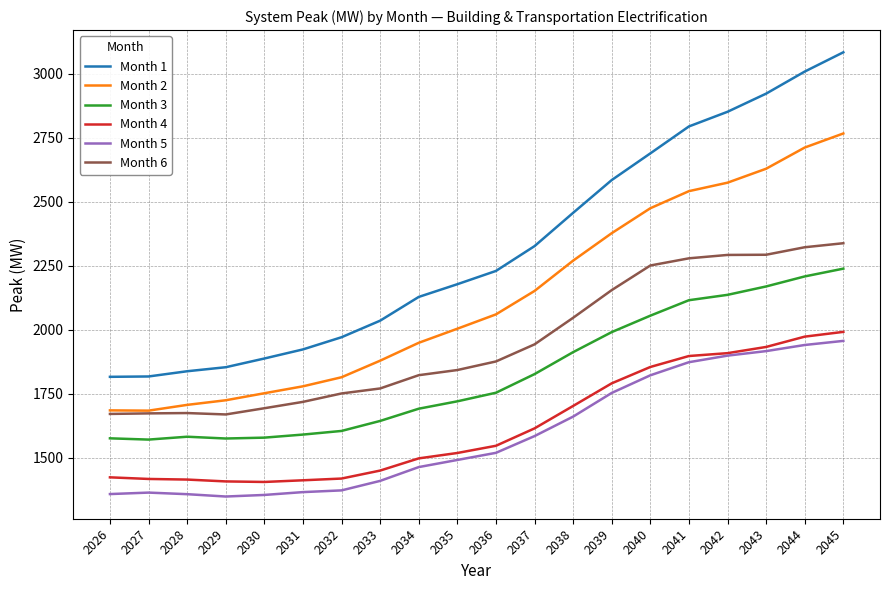

Is the value of Month 3 at 2040 greater than the value of Month 2 at 2043?

No